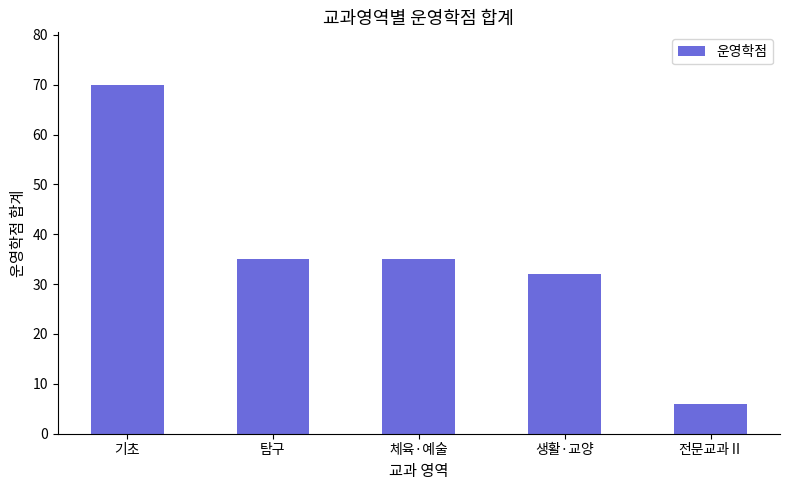

What is the difference between the values at 생활·교양 and 전문교과Ⅱ?

26